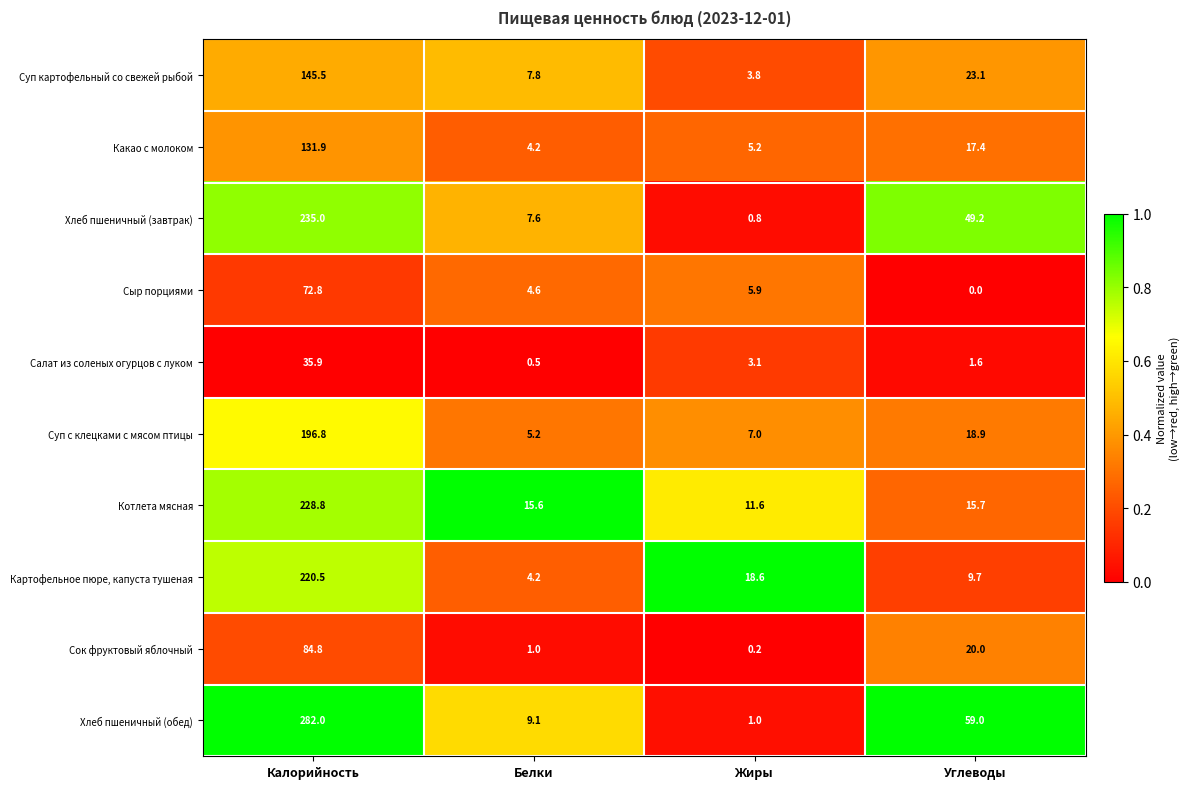

Which series has the largest total across all categories?

Хлеб пшеничный (обед)